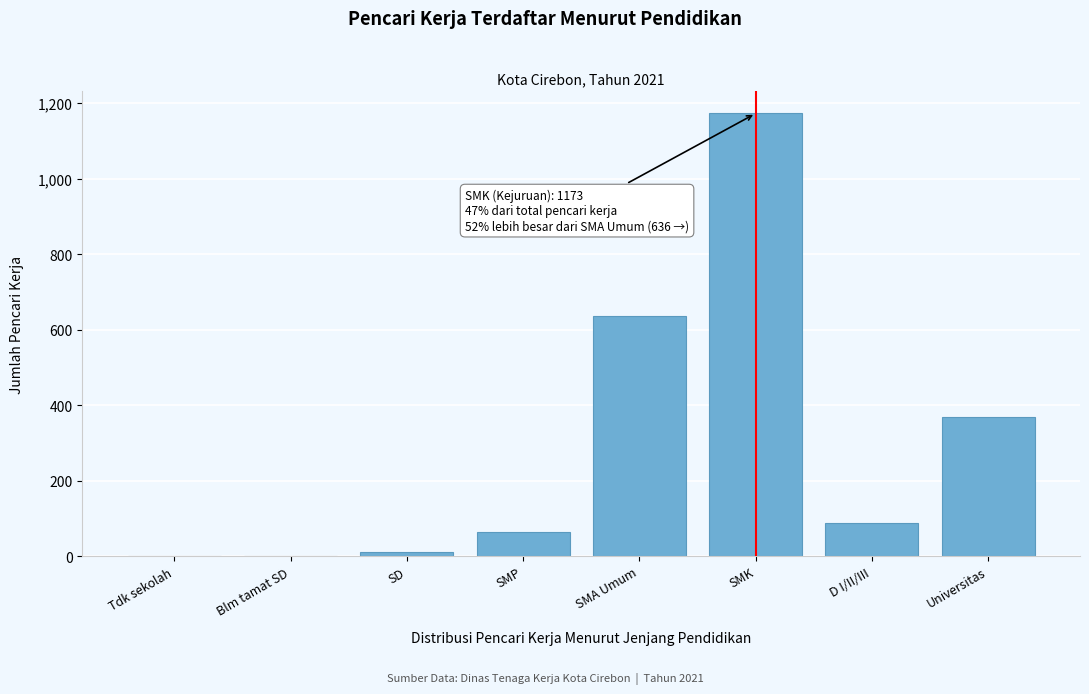

What is the greatest value displayed?

1173